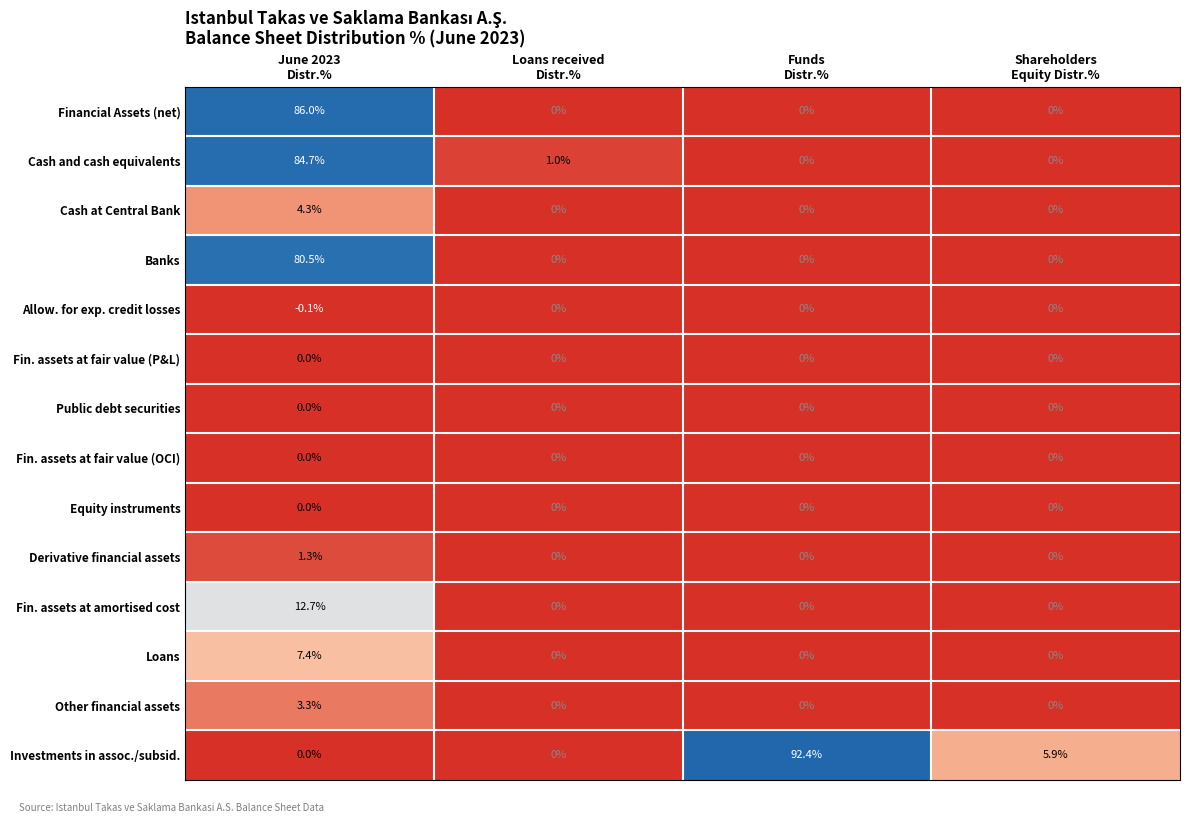

Count the number of categories in the chart.

4